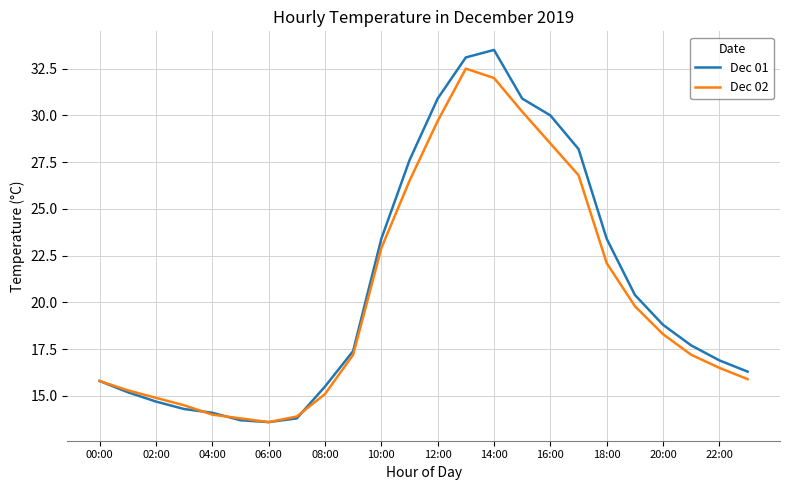

What is the highest value of the Dec 02 series?

32.5